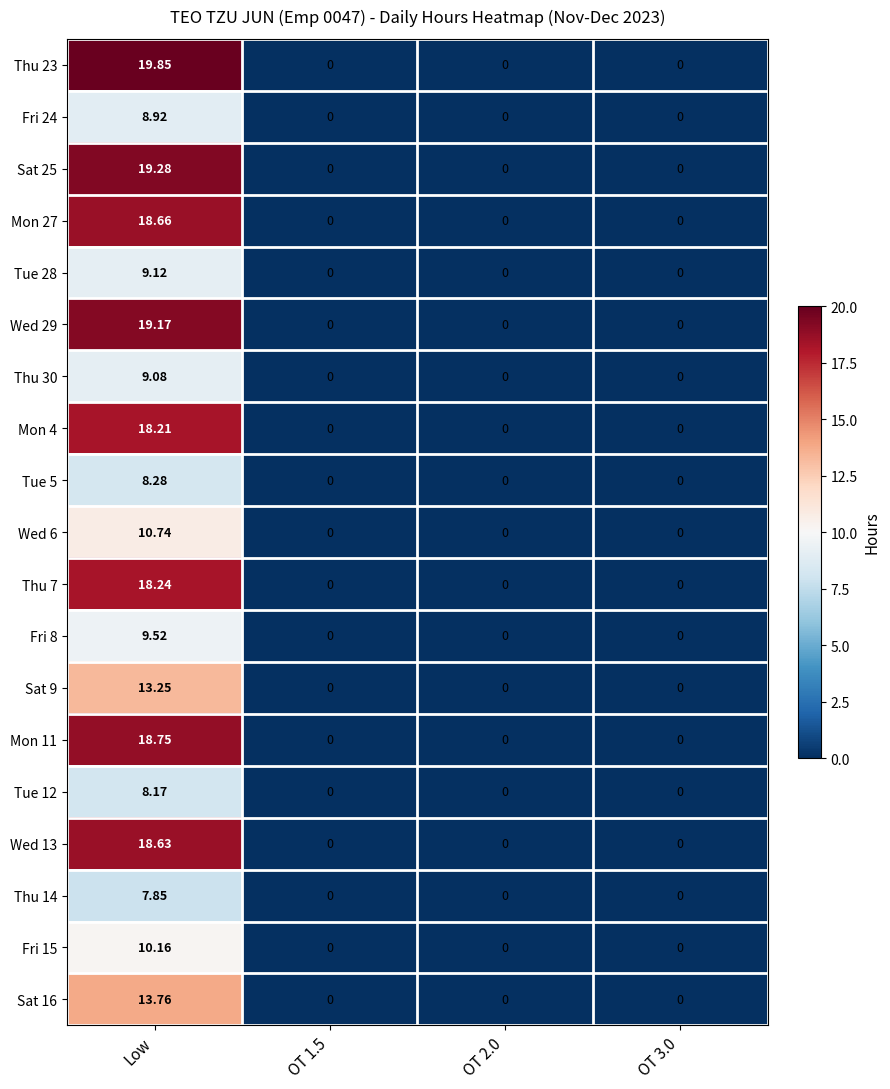

Which category has the highest value across all series?

Low